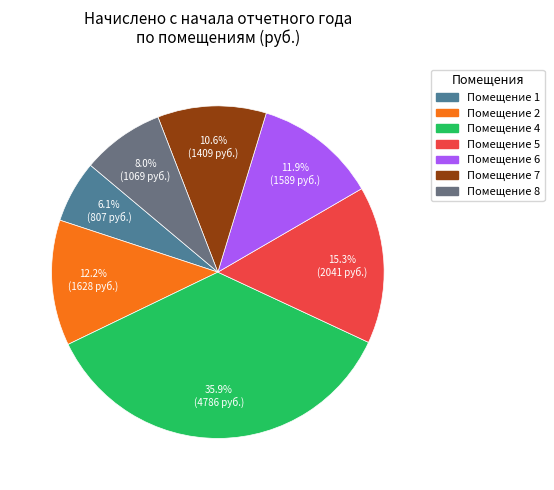

Approximately how many times larger is the value at Помещение 8 compared to Помещение 6?

0.7